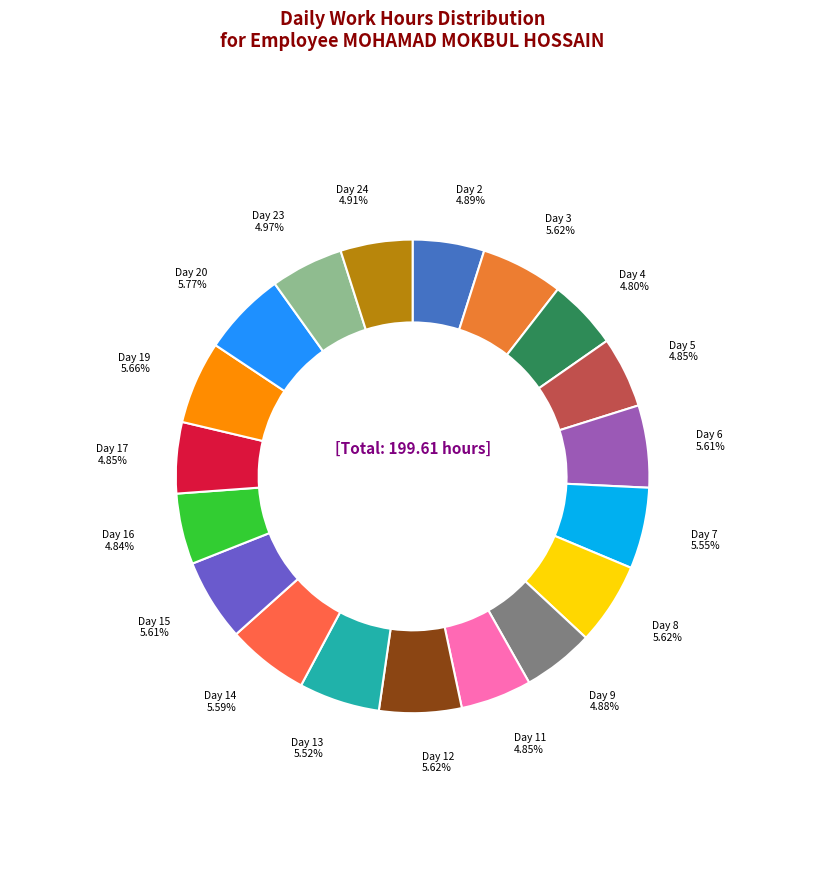

To the nearest percent, what is the average slice percentage?

5%